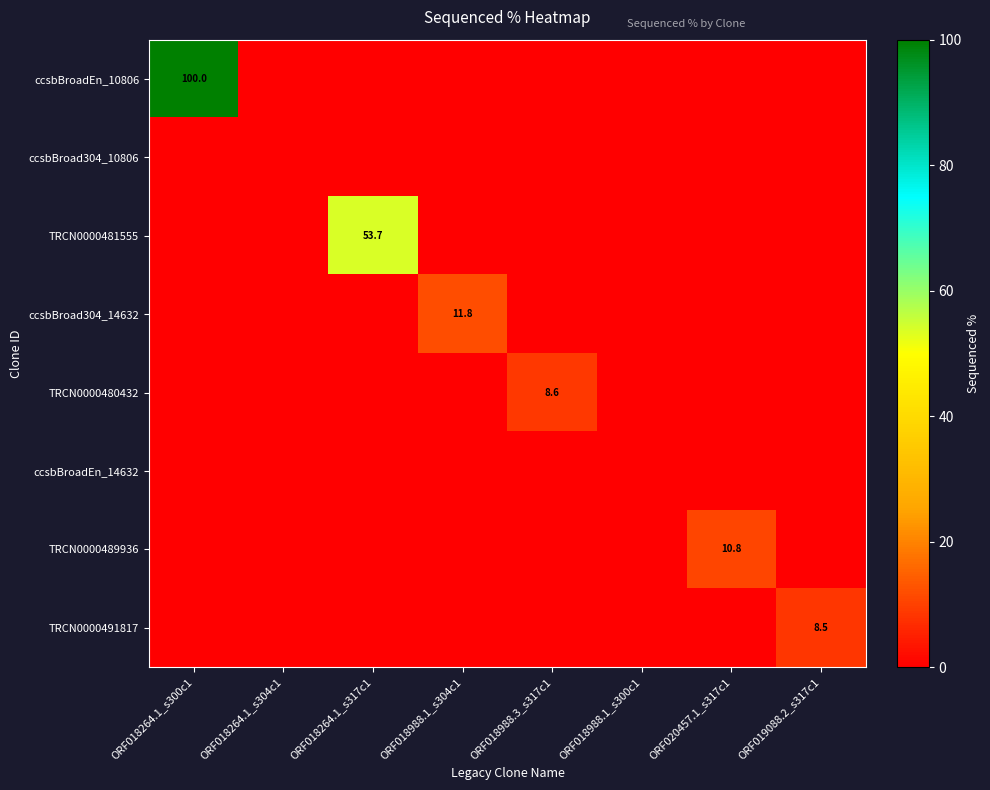

True or false: ccsbBroad304_10806 has a value of 0.0 at ORF018264.1_s300c1.

True